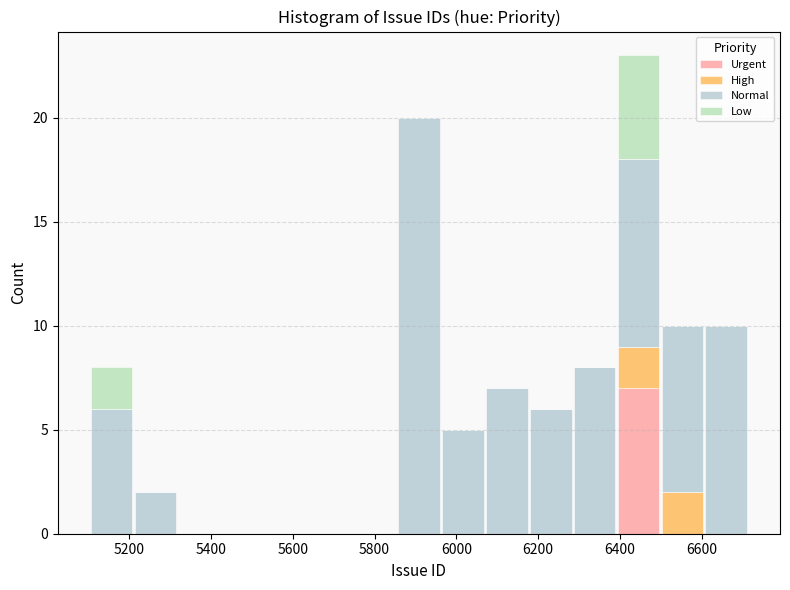

Reading left to right, list every stacked bar in this chart as the range it spans on the x-axis followed by its total height. Neither the bar edges nor the heights are printed on the chart, so give them approximately, as read against the axes.

5100 to 5220: 8
5220 to 5320: 2
5320 to 5420: 0
5420 to 5540: 0
5540 to 5640: 0
5640 to 5740: 0
5740 to 5860: 0
5860 to 5960: 20
5960 to 6060: 5
6060 to 6180: 7
6180 to 6280: 6
6280 to 6400: 8
6400 to 6500: 23
6500 to 6600: 10
6600 to 6720: 10